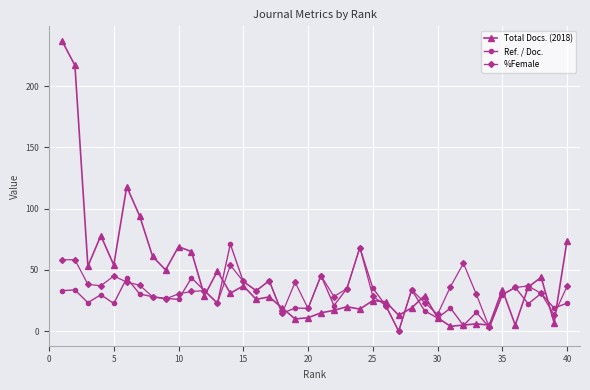

At how many categories does at least one series exceed 86?

4